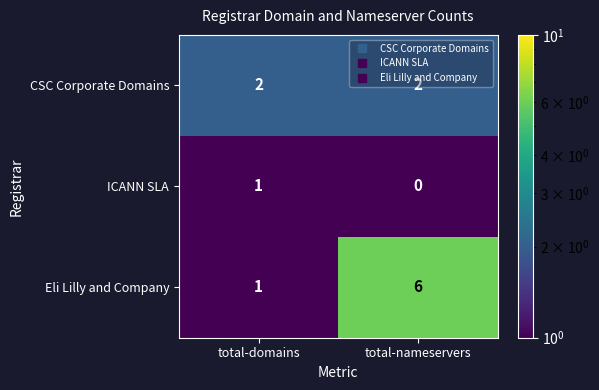

Which label corresponds to the largest value in the chart?

total-nameservers